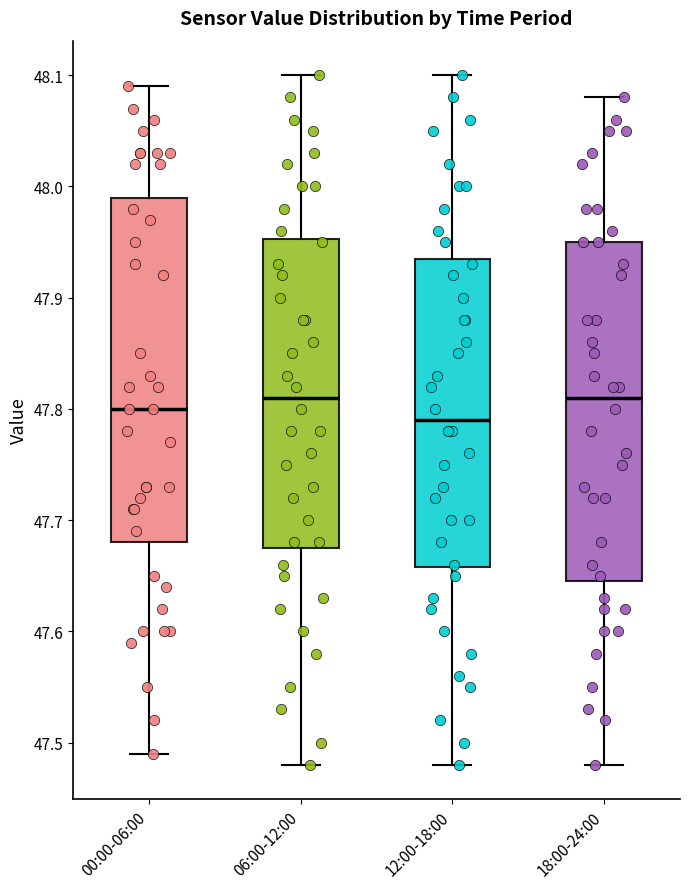

Reading left to right, transcribe this box plot: for each box, give where its median line is, the range the box spans, and where its two whiskers end, as read against the y-axis. The values are not printed on the chart, so give them approximately, as read against the axis.

00:00-06:00: median 47.80, box 47.68 to 47.99, whiskers 47.49 to 48.09
06:00-12:00: median 47.81, box 47.68 to 47.95, whiskers 47.48 to 48.10
12:00-18:00: median 47.79, box 47.66 to 47.94, whiskers 47.48 to 48.10
18:00-24:00: median 47.81, box 47.65 to 47.95, whiskers 47.48 to 48.08